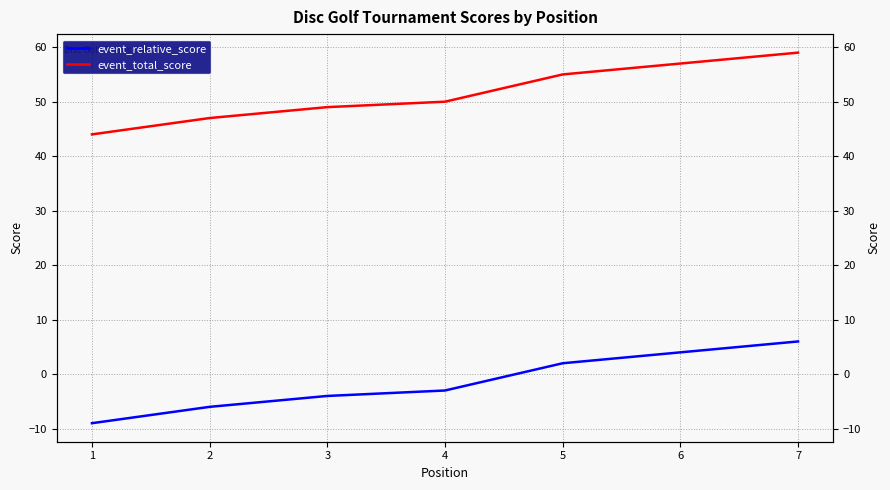

At how many categories does at least one series exceed 34?

7